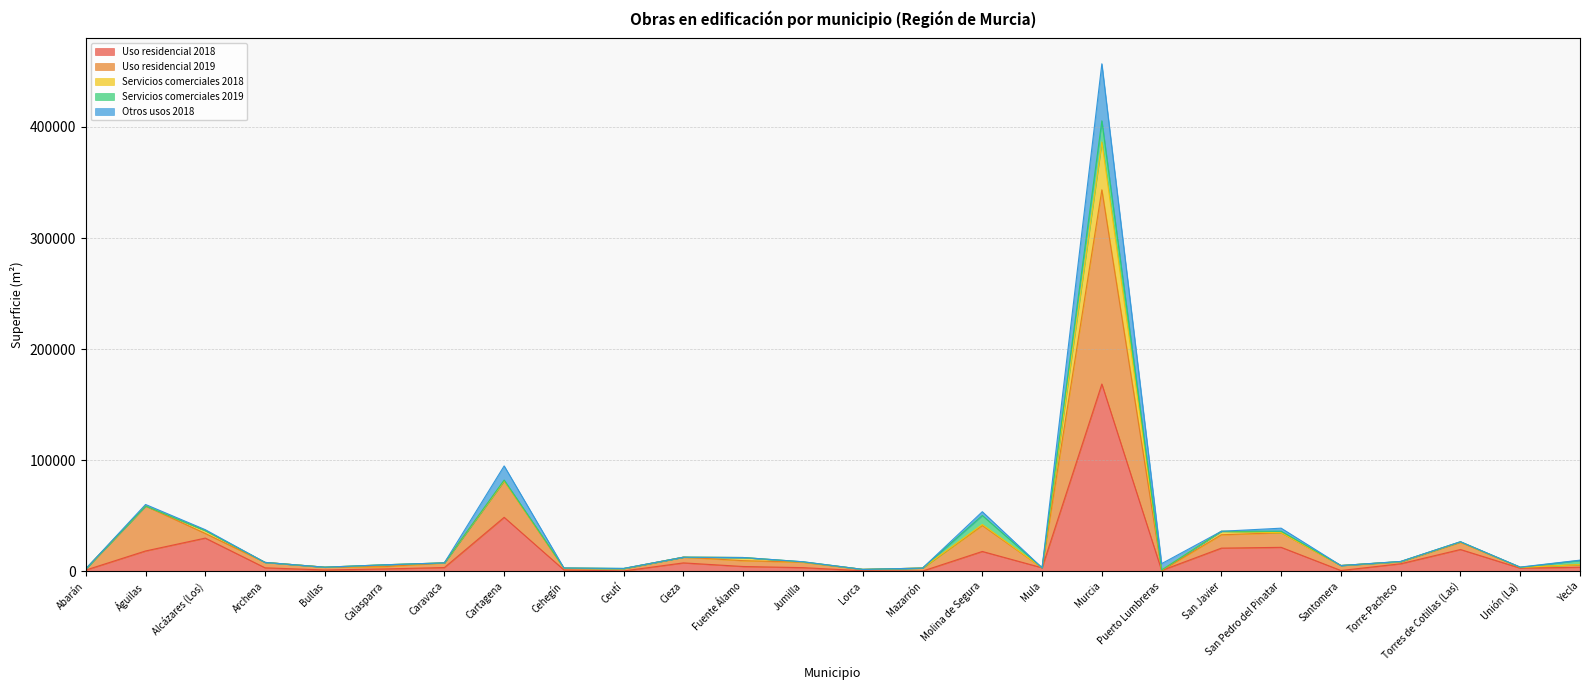

At which category is the sum across all series the highest?

Murcia